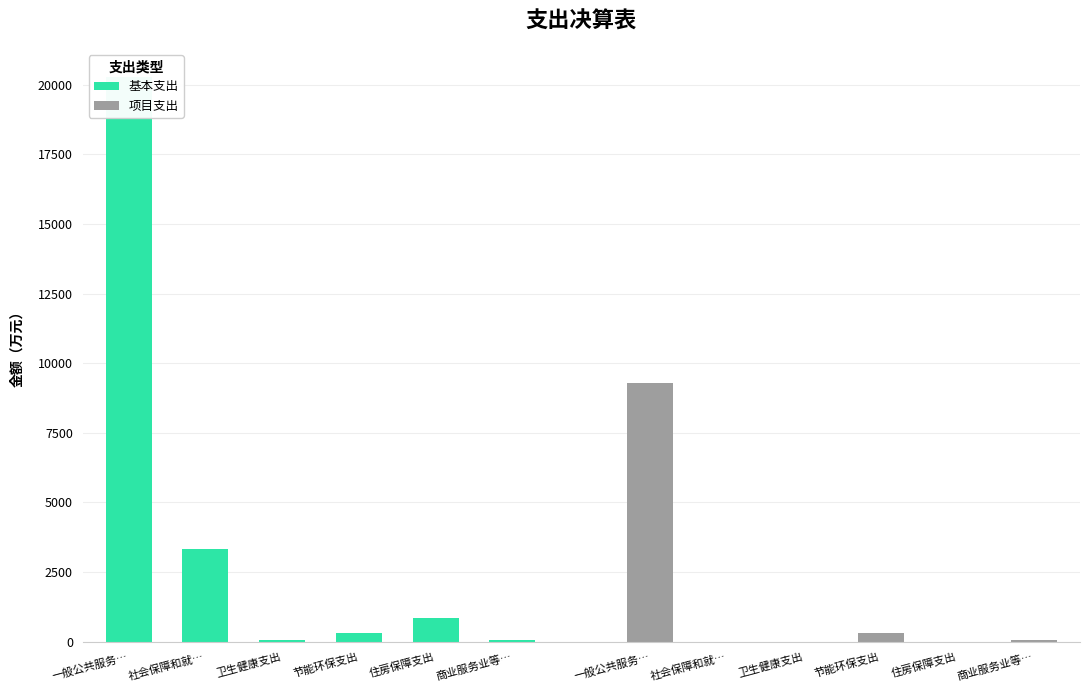

Reading left to right, what are all the values shown in this chart?

基本支出: 一般公共服务…=20274.9	社会保障和就…=3341.1	卫生健康支出=48.0	节能环保支出=320.0	住房保障支出=863.3	商业服务业等…=65.4
项目支出: 一般公共服务…=9297.4	社会保障和就…=0.0	卫生健康支出=0.0	节能环保支出=320.0	住房保障支出=0.0	商业服务业等…=65.4